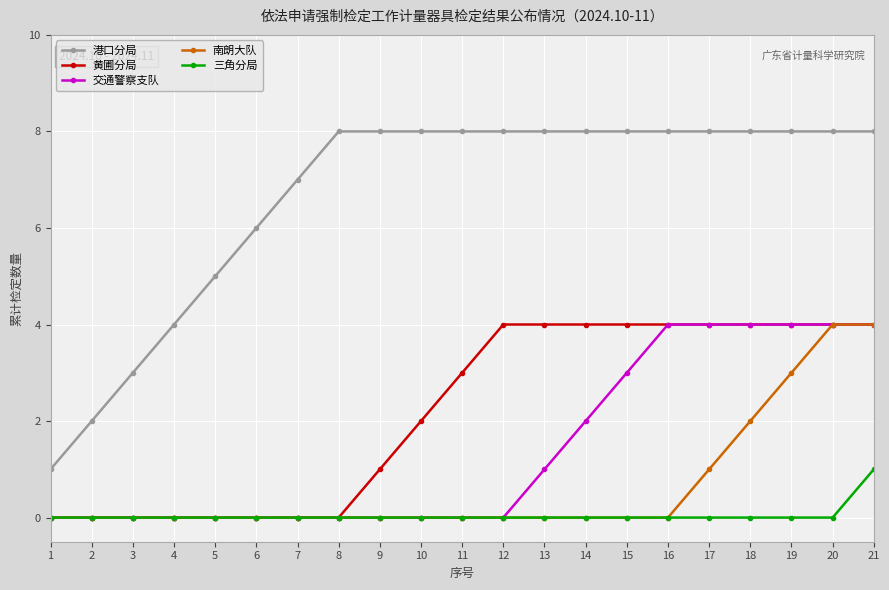

Is it true that 南朗大队 equals -3 at 14?

False